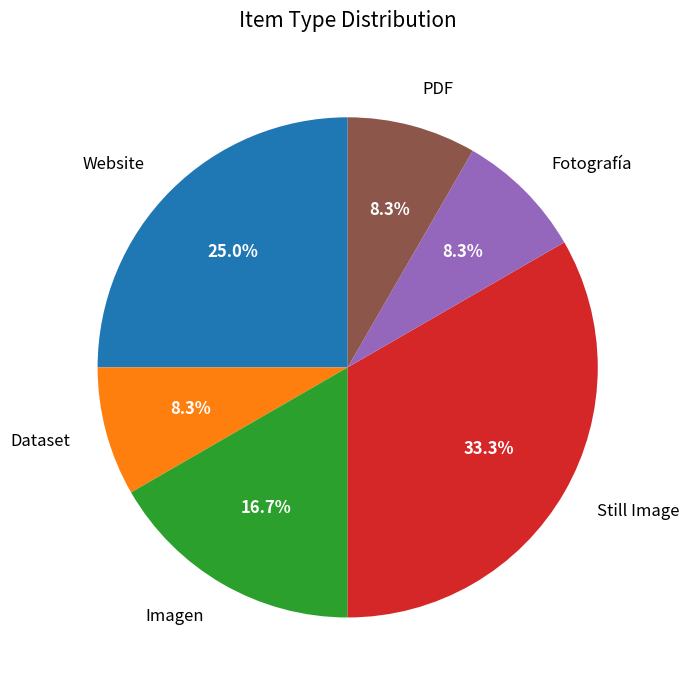

True or false: Website accounts for 15% of the total.

False